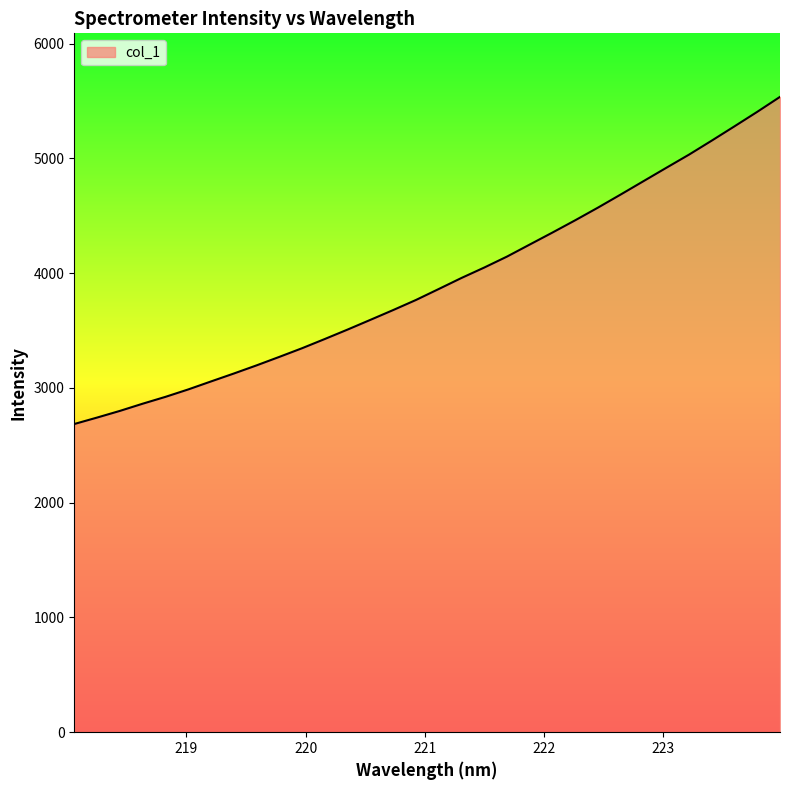

What is the greatest value displayed?

5536.0